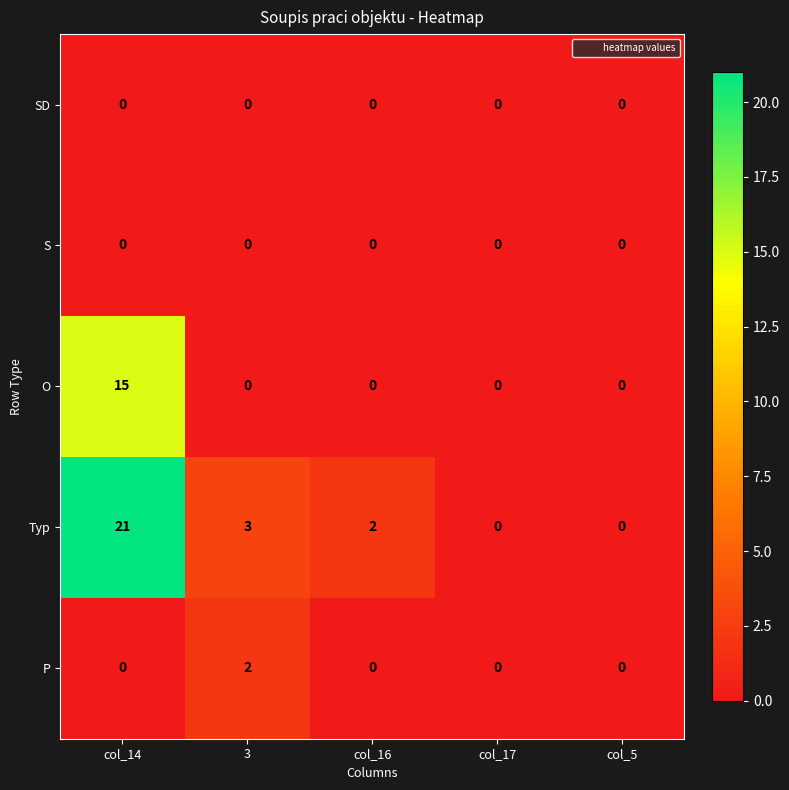

Count the number of categories in the chart.

5